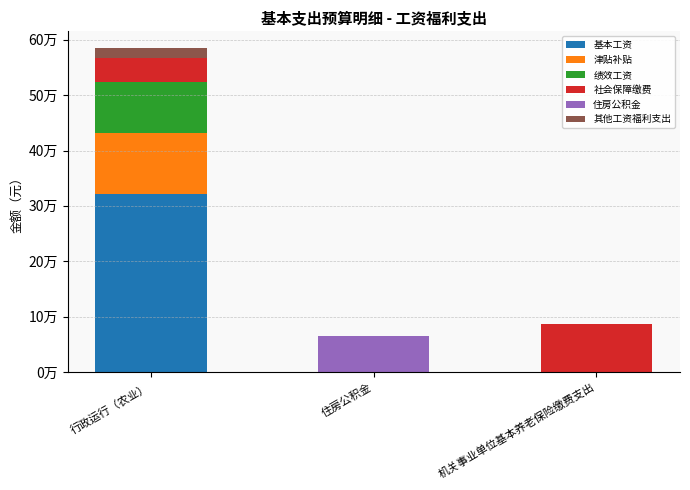

What are all the series names shown in the legend?

基本工资, 津贴补贴, 绩效工资, 社会保障缴费, 住房公积金, 其他工资福利支出